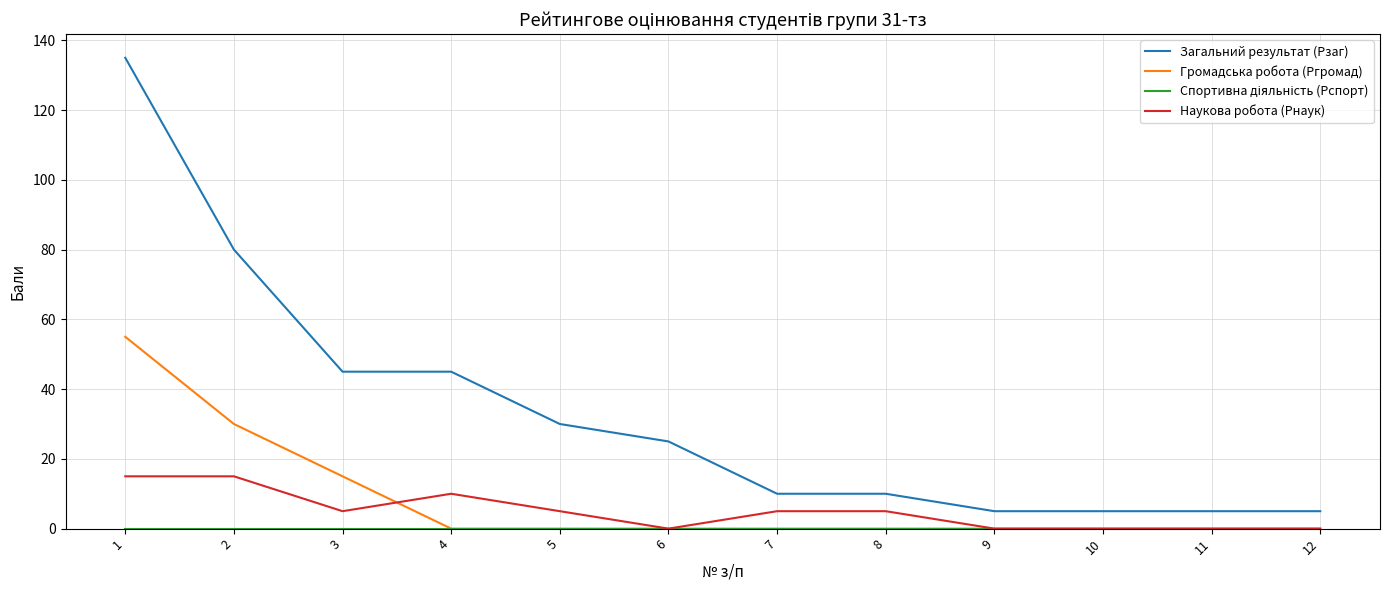

At how many categories does at least one series exceed 34?

4